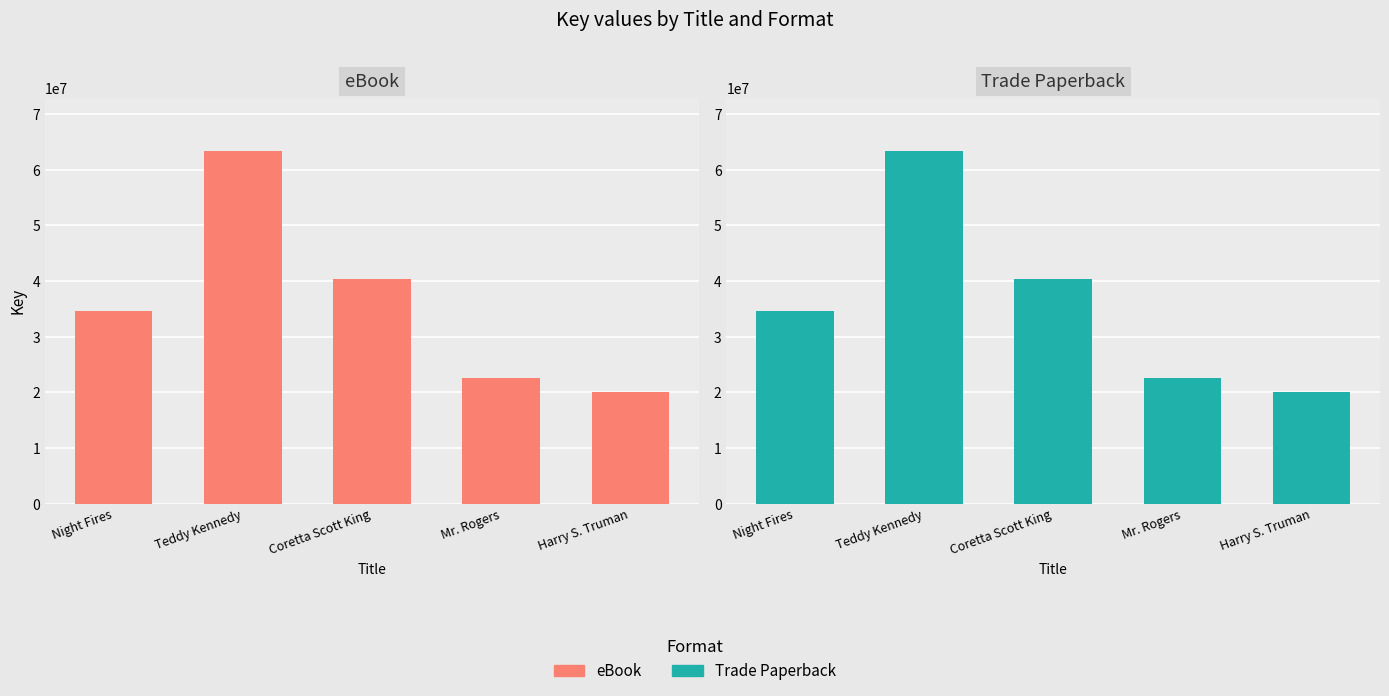

What is the label of the 3rd bar from the left?

Coretta Scott King